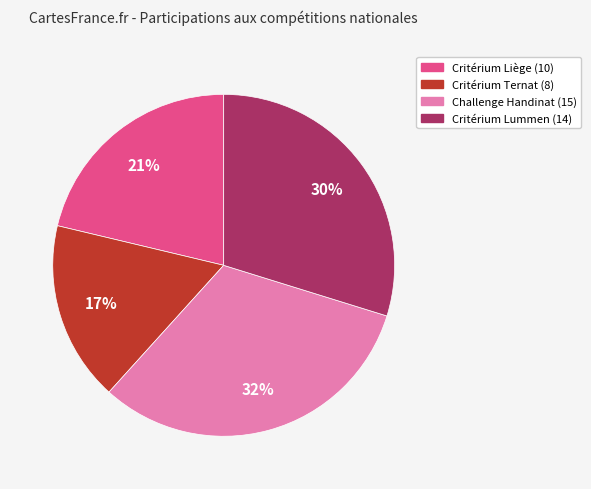

True or false: Critérium Ternat (8) accounts for 30% of the total.

False